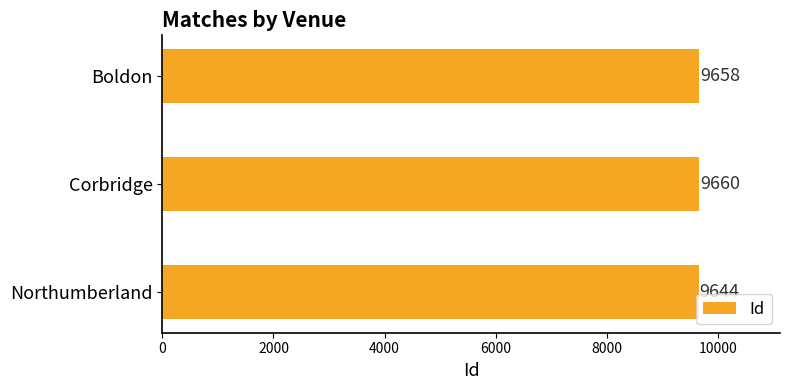

At which label is the value closest to 9652?

Boldon